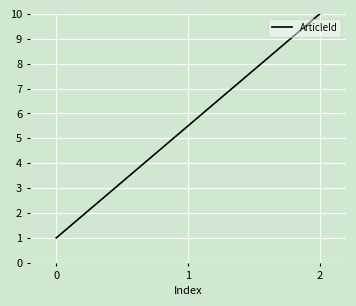

Rank the categories by value from highest to lowest.

2, 1, 0